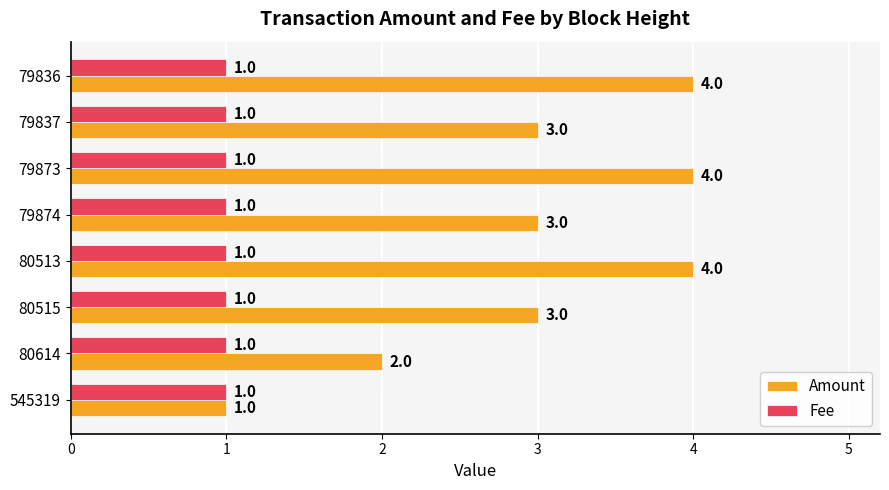

Rank the series by their maximum value, from highest to lowest.

Amount, Fee